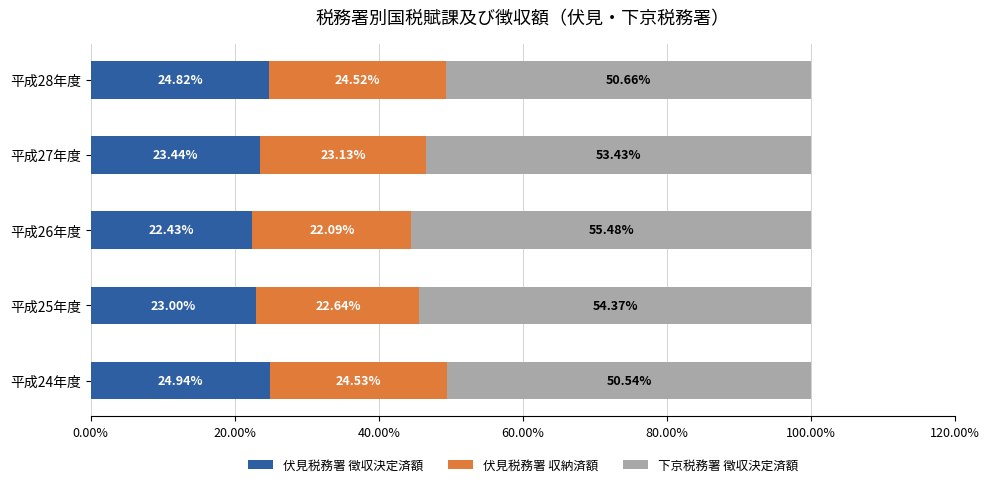

What is the total value across all series at 平成24年度?

100.0